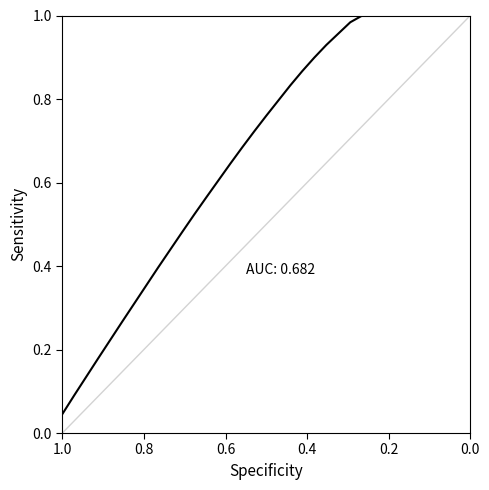

Reading left to right, what are all the values shown in this chart?

0.0	0.1	0.1	0.2	0.2	0.3	0.3	0.4	0.4	0.4	0.5	0.5	0.6	0.6	0.6	0.7	0.7	0.8	0.8	0.8	0.9	0.9	0.9	1.0	1.0	1.0	1.0	1.0	1.0	1.0	1.0	1.0	1.0	1.0	1.0